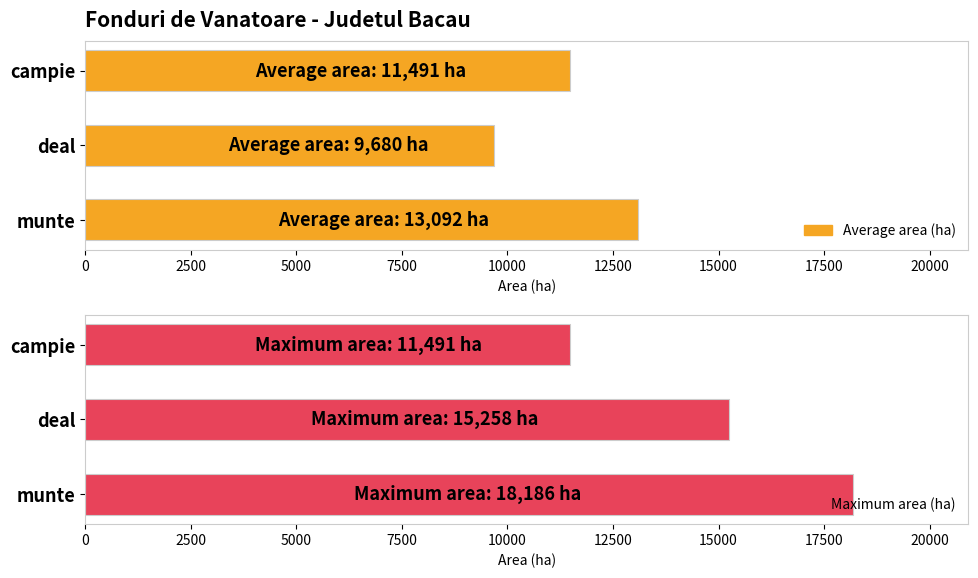

Count the number of data series in this chart.

2